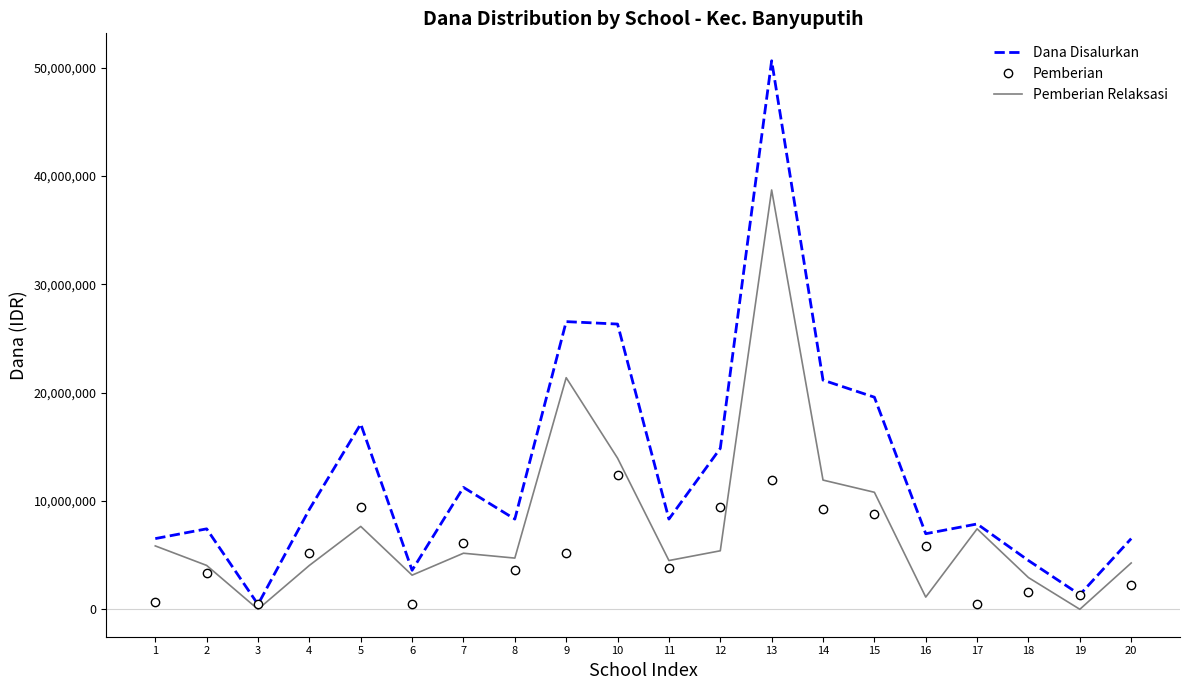

Reading left to right, list all the values displayed in this chart.

Dana Disalurkan: 1=6525000	2=7425000	3=450000	4=9225000	5=17100000	6=3600000	7=11250000	8=8325000	9=26550000	10=26325000	11=8325000	12=14850000	13=50625000	14=21150000	15=19575000	16=6975000	17=7875000	18=4500000	19=1350000	20=6525000
Pemberian: 1=675000	2=3375000	3=450000	4=5175000	5=9450000	6=450000	7=6075000	8=3600000	9=5175000	10=12375000	11=3825000	12=9450000	13=11925000	14=9225000	15=8775000	16=5850000	17=450000	18=1575000	19=1350000	20=2250000
Pemberian Relaksasi: 1=5850000	2=4050000	3=0	4=4050000	5=7650000	6=3150000	7=5175000	8=4725000	9=21375000	10=13950000	11=4500000	12=5400000	13=38700000	14=11925000	15=10800000	16=1125000	17=7425000	18=2925000	19=0	20=4275000